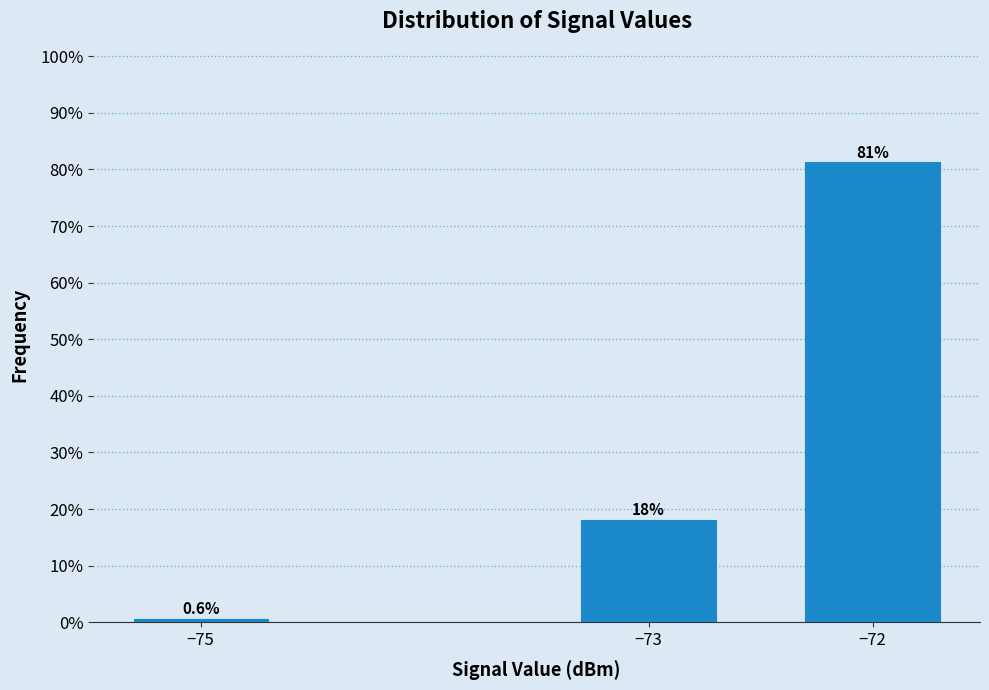

What is the smallest value displayed?

0.6